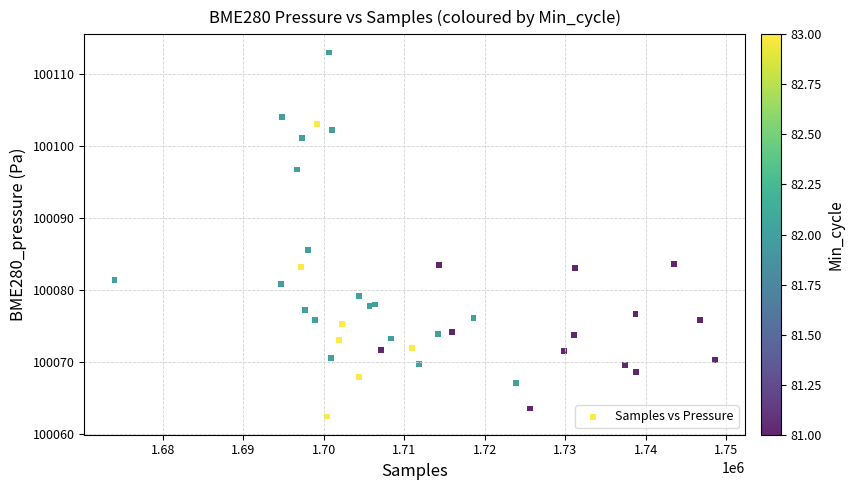

What Y value in the scatter plot is closest to 100087?

100085.6